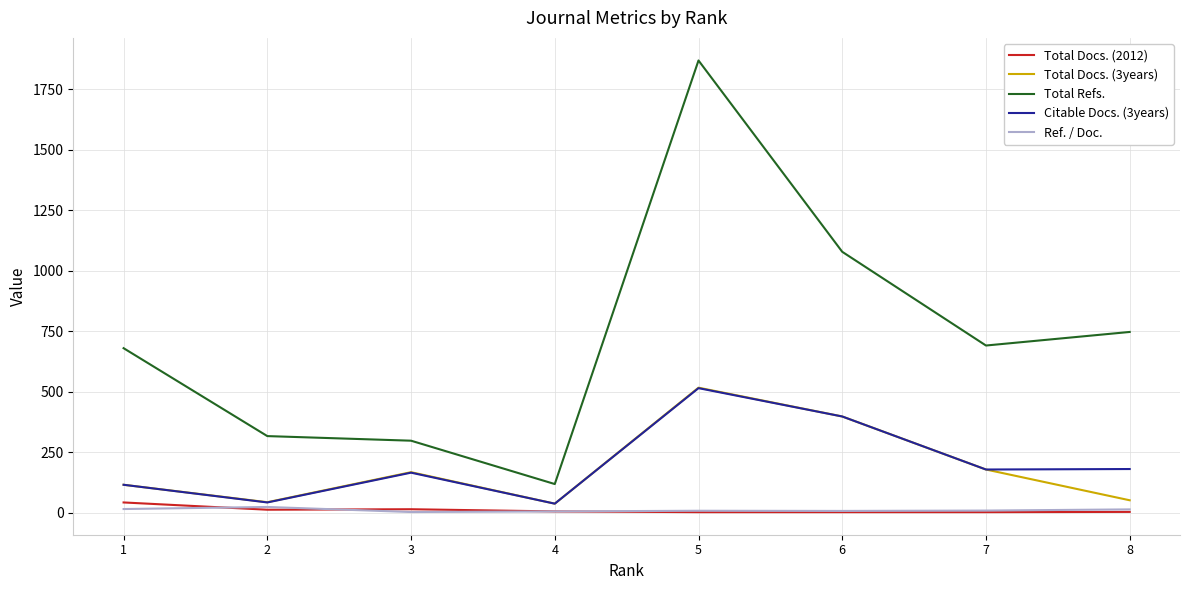

Which series has the largest range (max minus min)?

Total Refs.